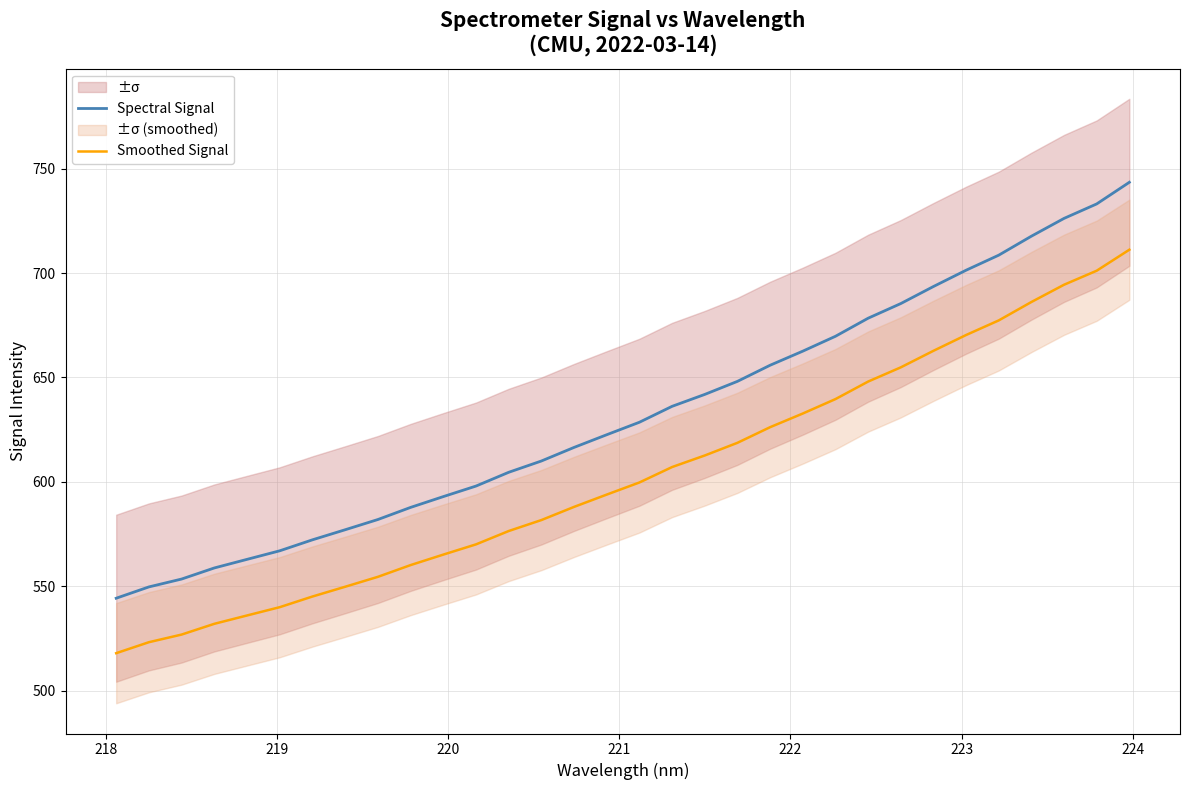

True or false: Spectral Signal and Smoothed Signal intersect in this chart.

False